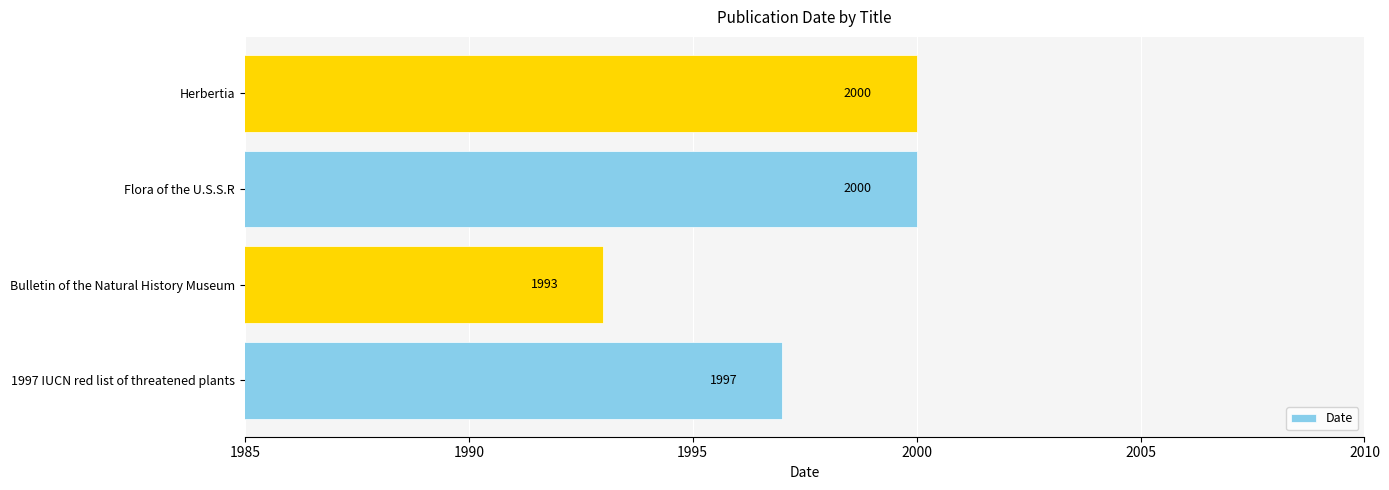

Which has a higher value, 1997 IUCN red list of threatened plants or Bulletin of the Natural History Museum?

1997 IUCN red list of threatened plants